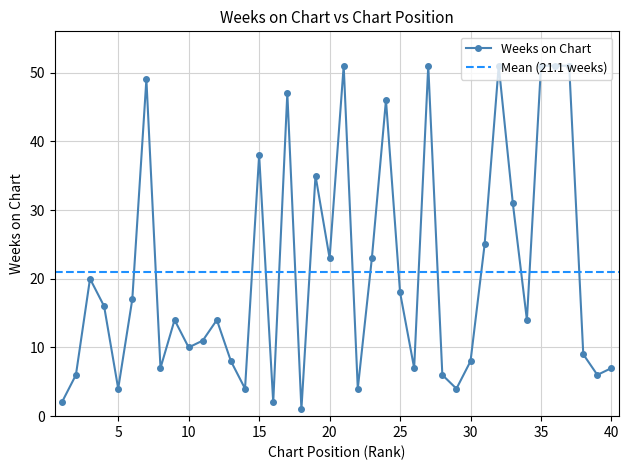

Rank the categories by value from lowest to highest.

18, 1, 16, 5, 14, 22, 29, 2, 28, 39, 8, 26, 40, 13, 30, 38, 10, 11, 9, 12, 34, 4, 6, 25, 3, 20, 23, 31, 33, 19, 15, 24, 17, 7, 21, 27, 32, 35, 36, 37